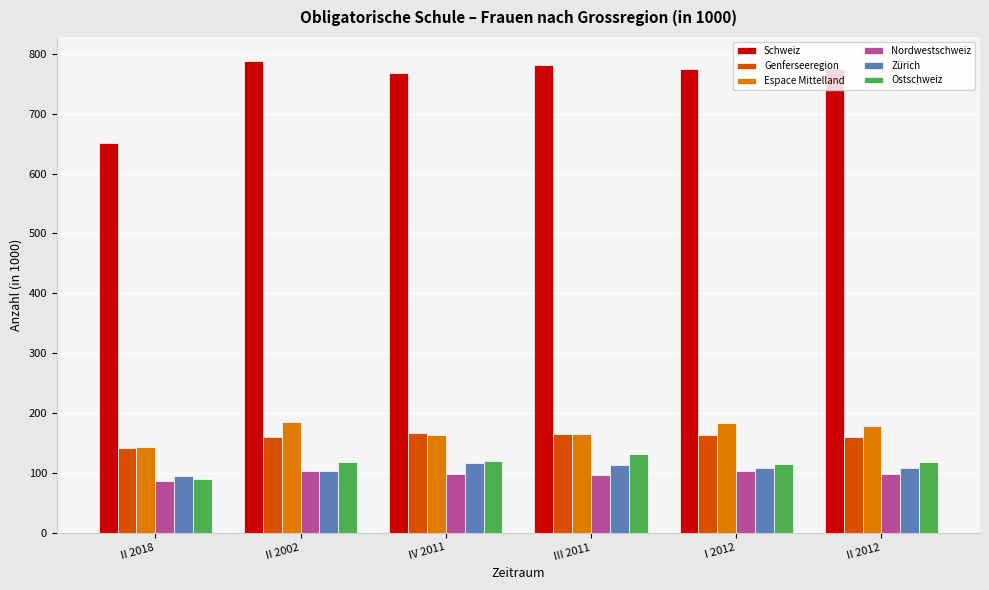

The value of Espace Mittelland at III 2011 is 48.3. True or false?

False